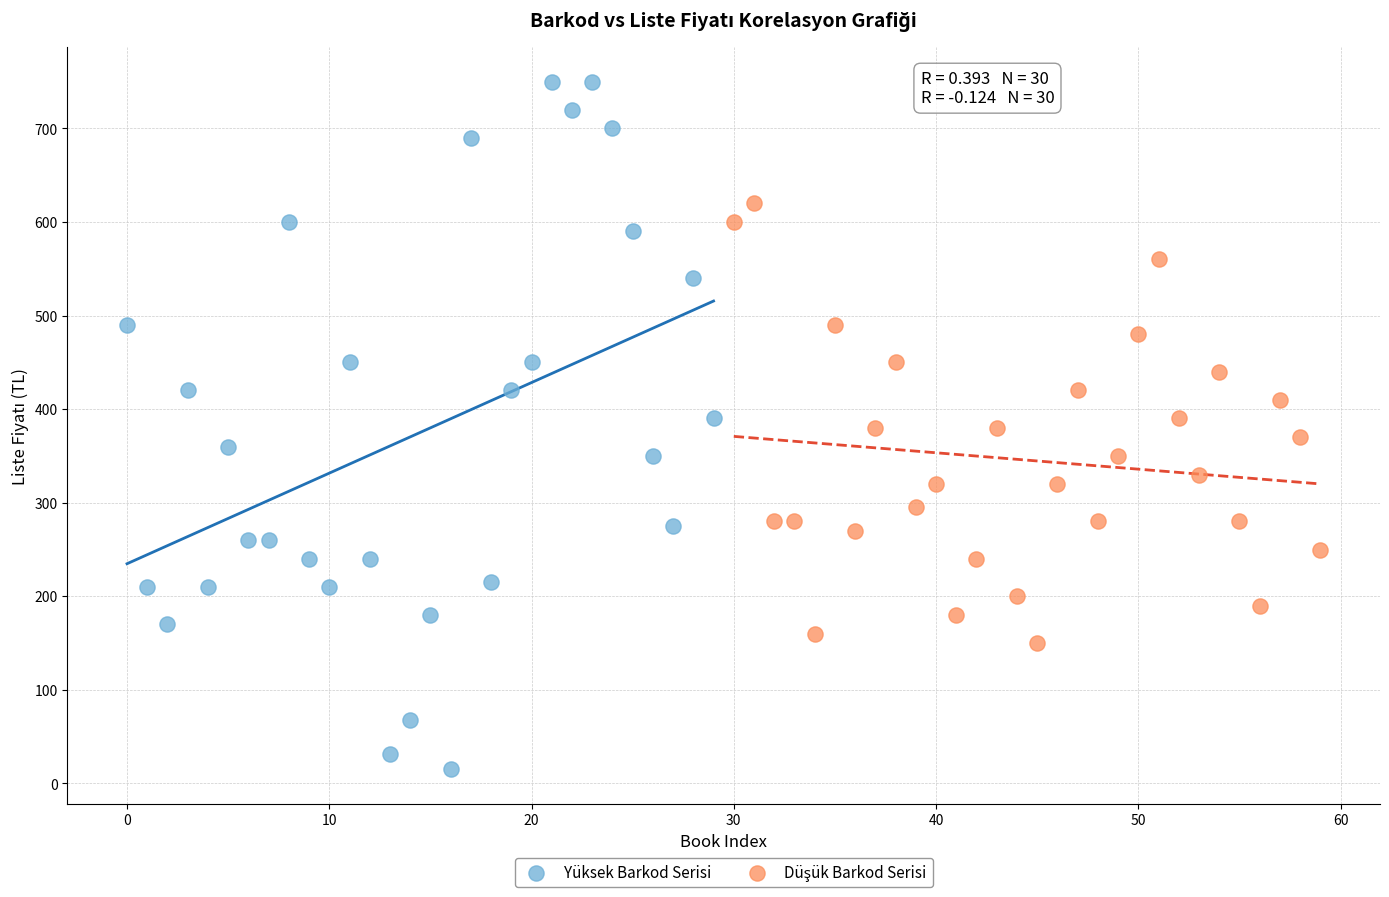

Which series contains the highest Y value?

Yüksek Barkod Serisi